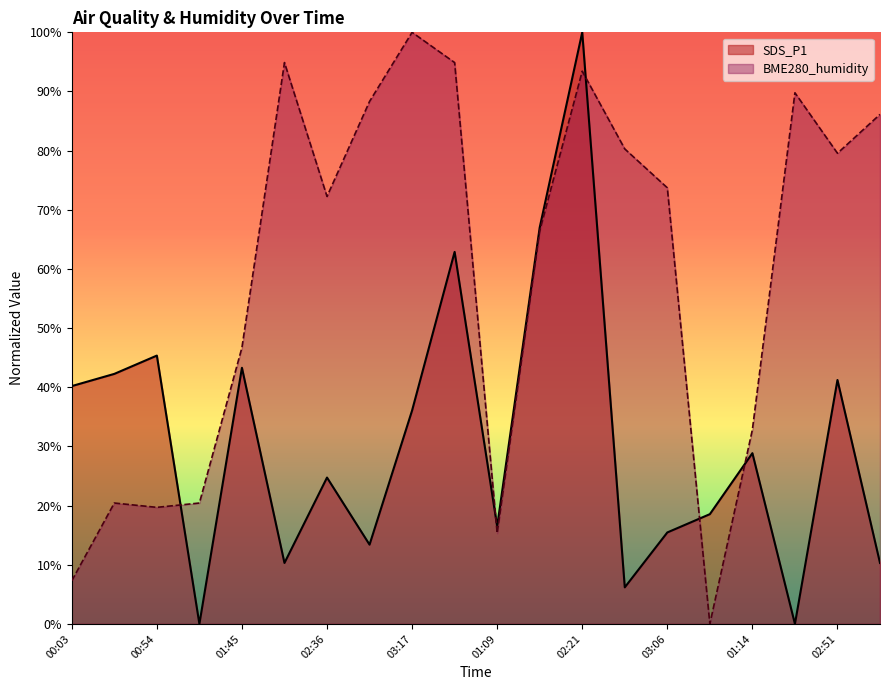

Is it true that BME280_humidity equals 15.3 at 01:09?

True